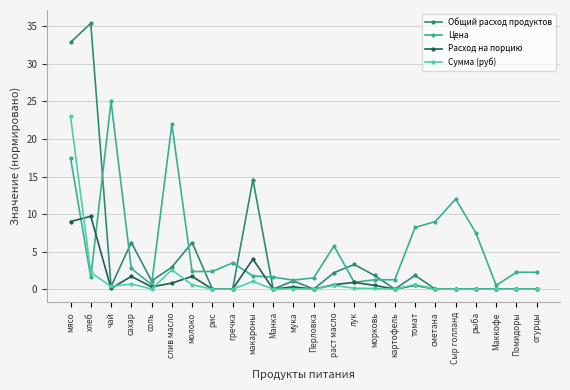

Where do Сумма (руб) and Цена first cross each other?

хлеб and чай